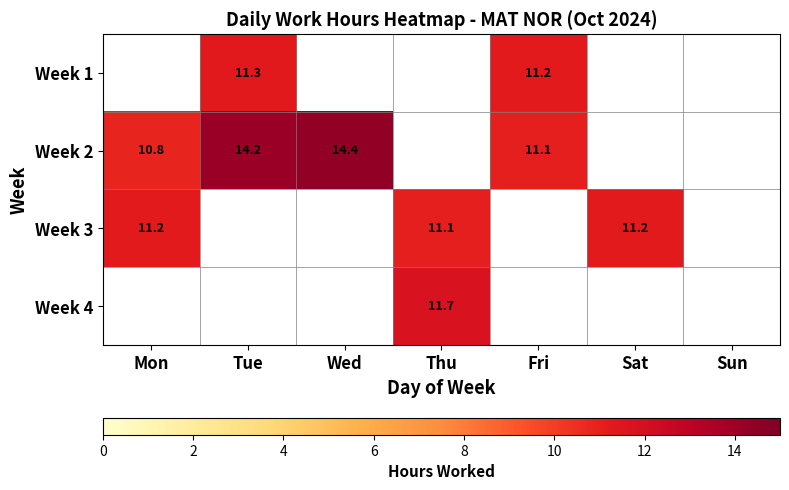

Which category has the highest value across all series?

Wed